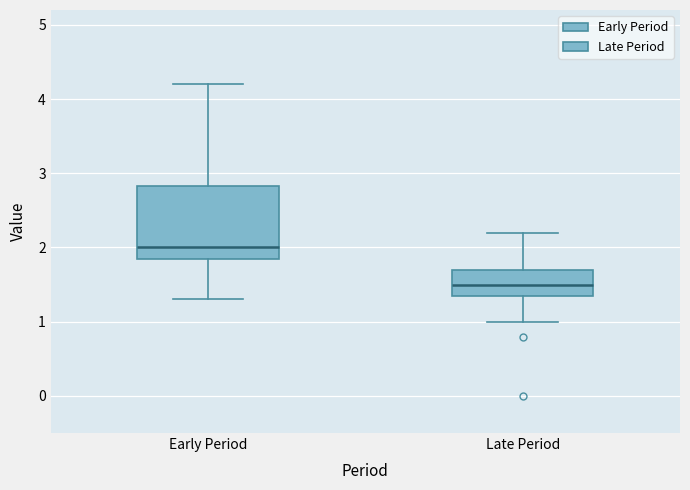

Reading left to right, read every box against the y-axis: the position of its median line, the range the box covers, and the ends of its whiskers. The values are not printed on the chart, so give them approximately, as read against the axis.

Early Period: median 2.0, box 1.9 to 2.8, whiskers 1.3 to 4.2
Late Period: median 1.5, box 1.3 to 1.7, whiskers 1.0 to 2.2